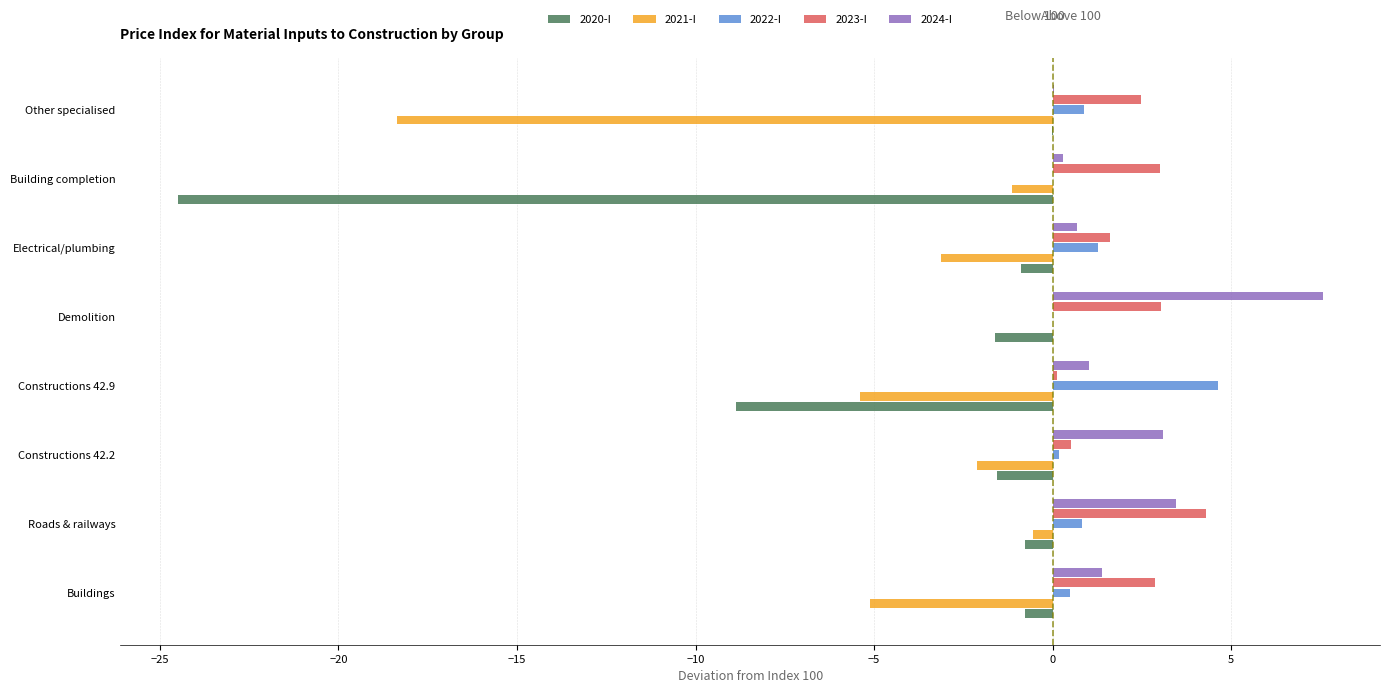

The value of 2021-I at Constructions 42.9 is -5.4. True or false?

True